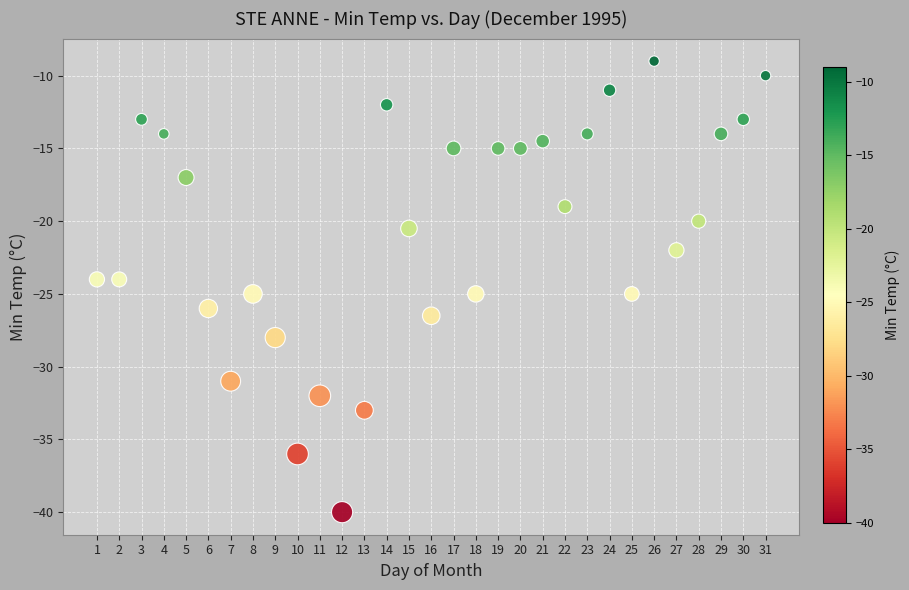

What is the range of Y values (max minus min)?

31.0